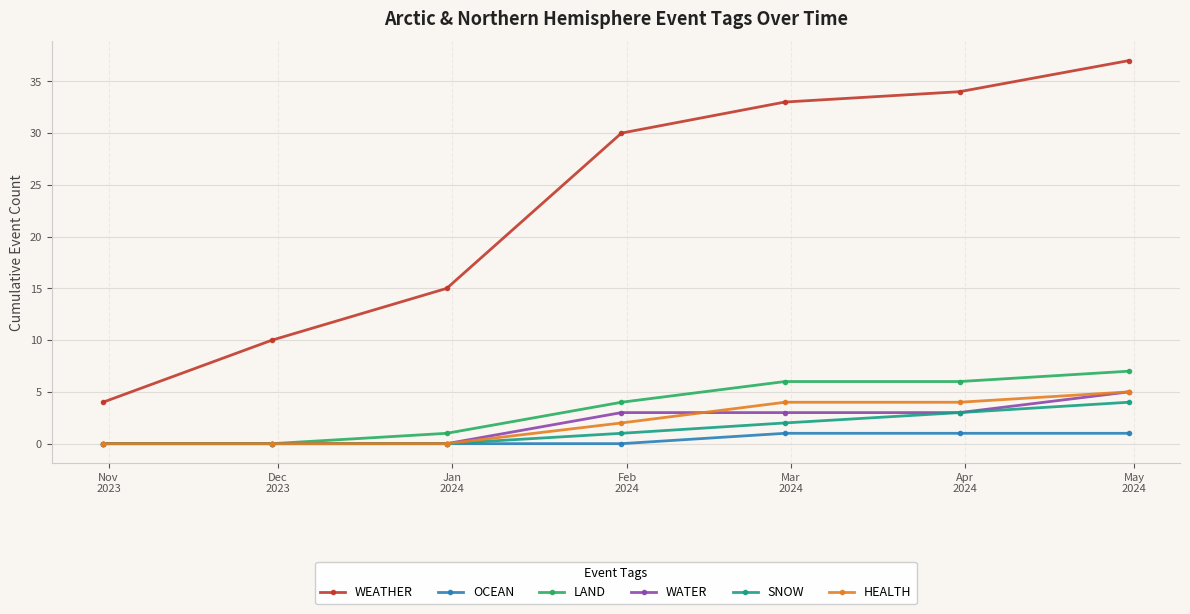

Which series has the widest spread of values?

WEATHER